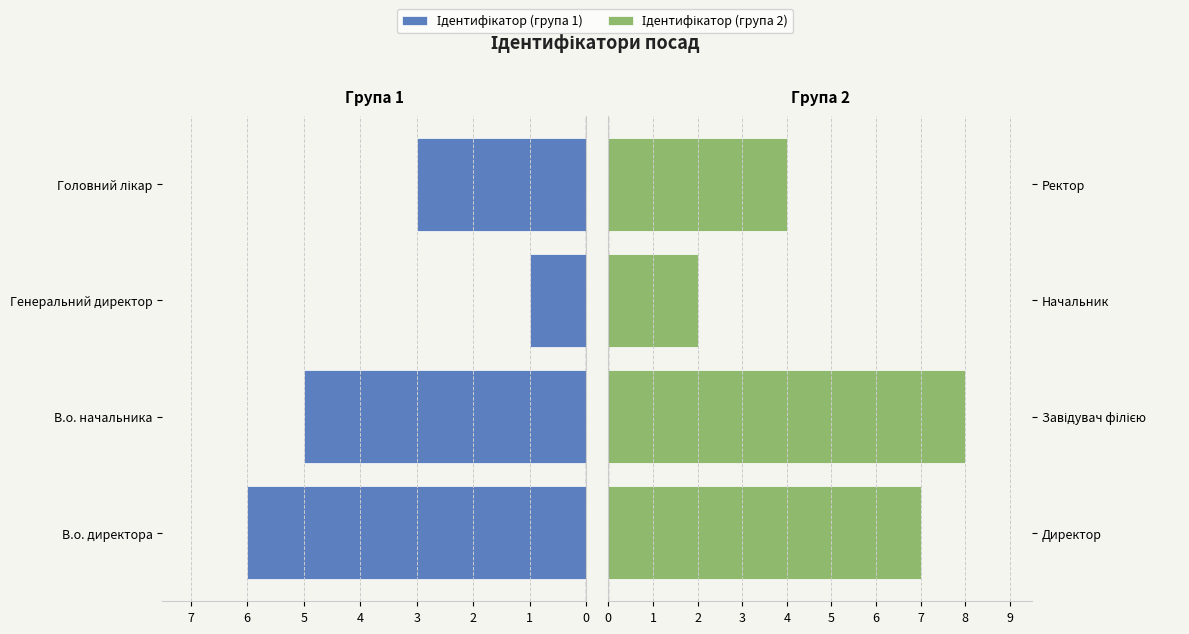

Is it true that Ідентифікатор (група 2) equals 4 at Директор?

False